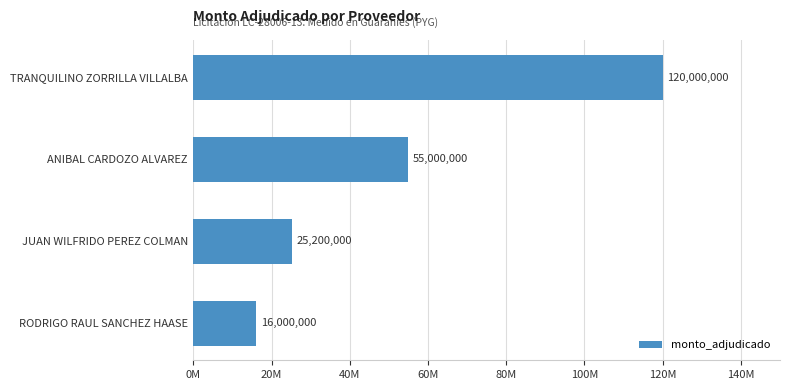

What is the sum of all values?

216200000